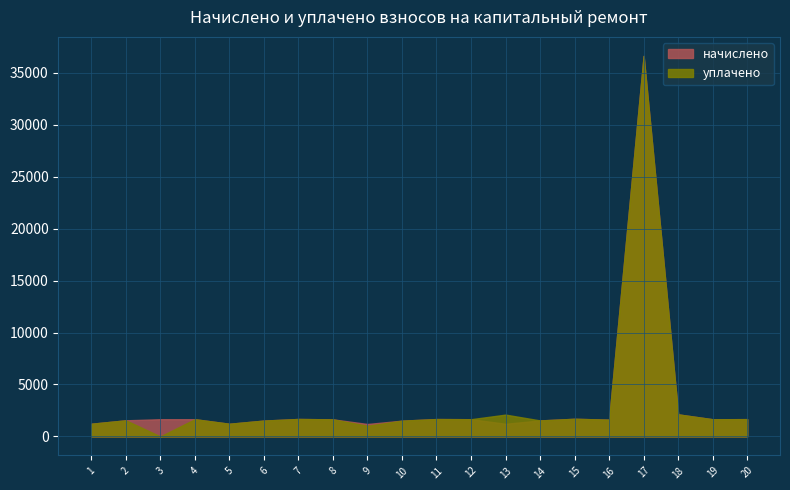

What is the sum of the начислено values at 6 and 2?

3071.3